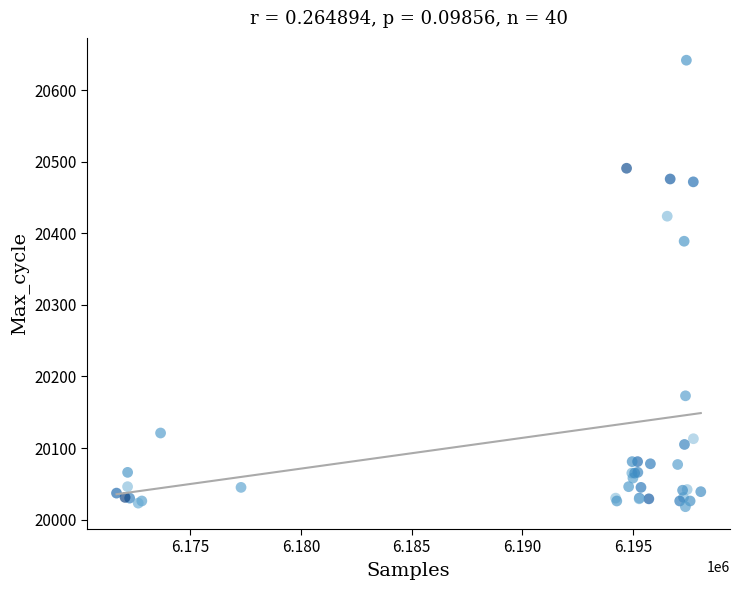

What Y value in the scatter plot is closest to 20330?

20389